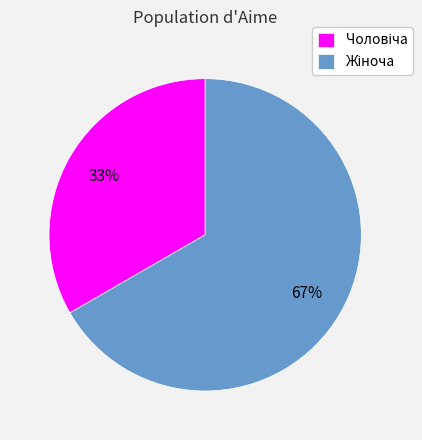

To the nearest percent, what is the average slice percentage?

50%